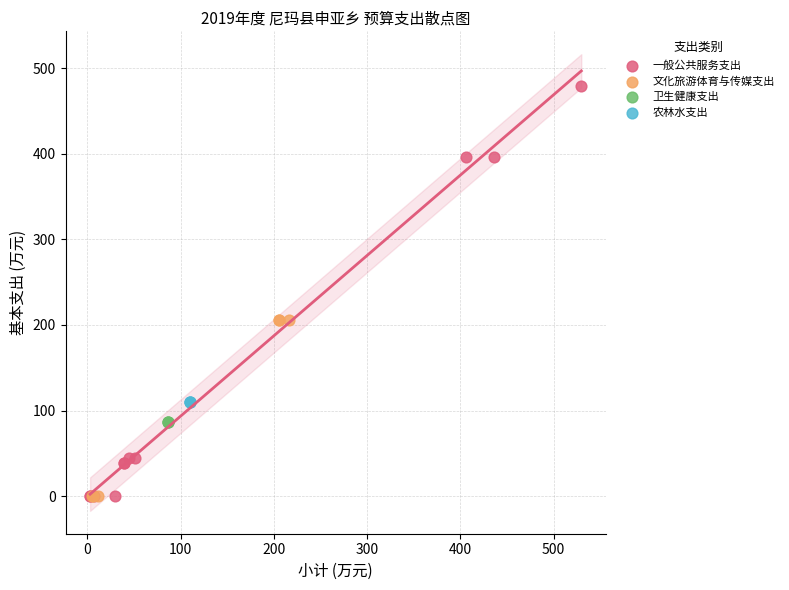

Which series reaches the maximum Y coordinate?

一般公共服务支出